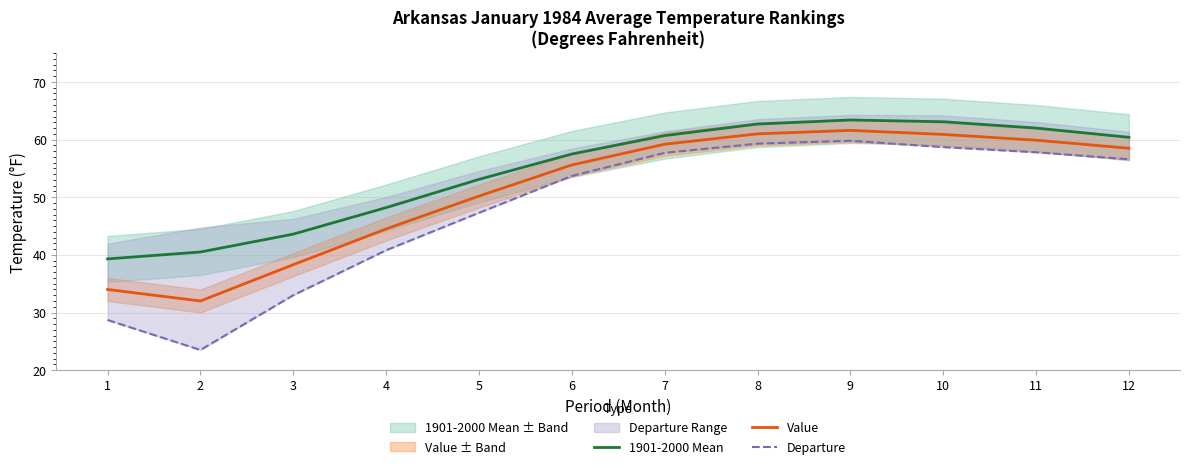

What is the average value of the 1901-2000 Mean series?

54.5